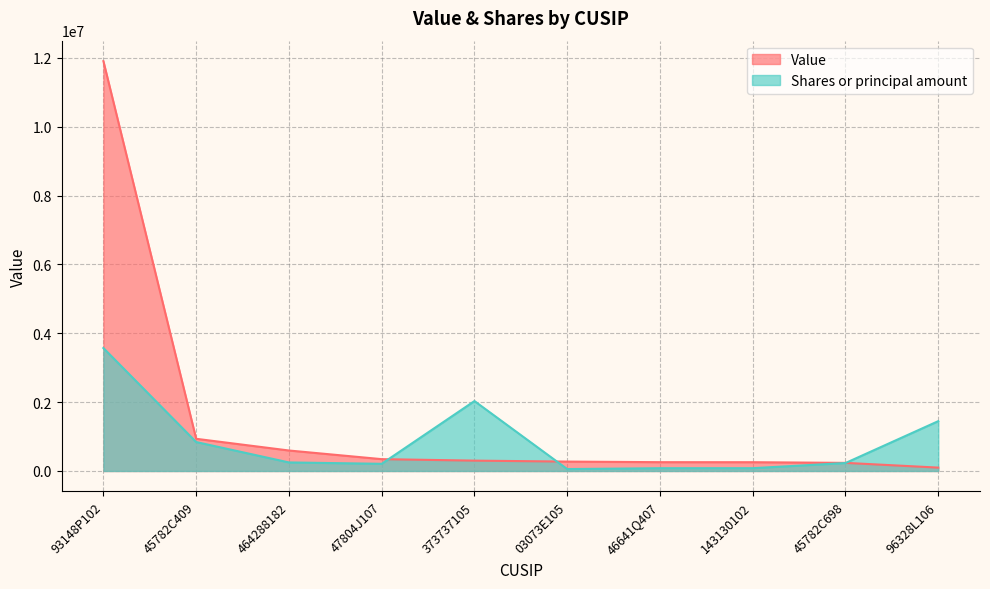

How many lines are shown in the chart?

2